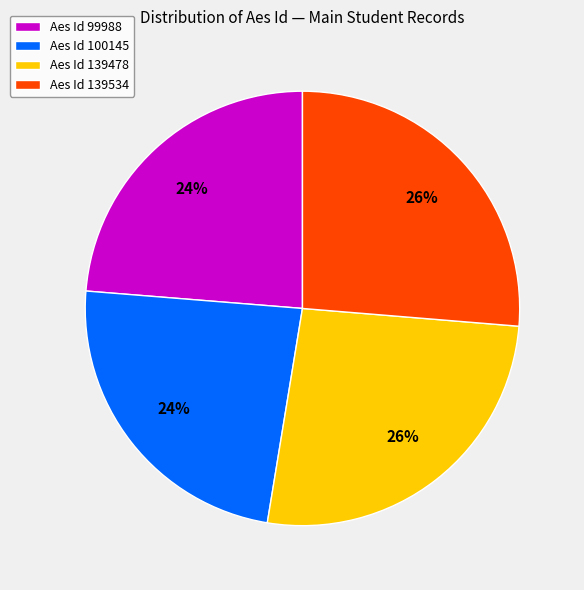

What is the ratio of the value at Aes Id 139478 to the value at Aes Id 100145?

1.1